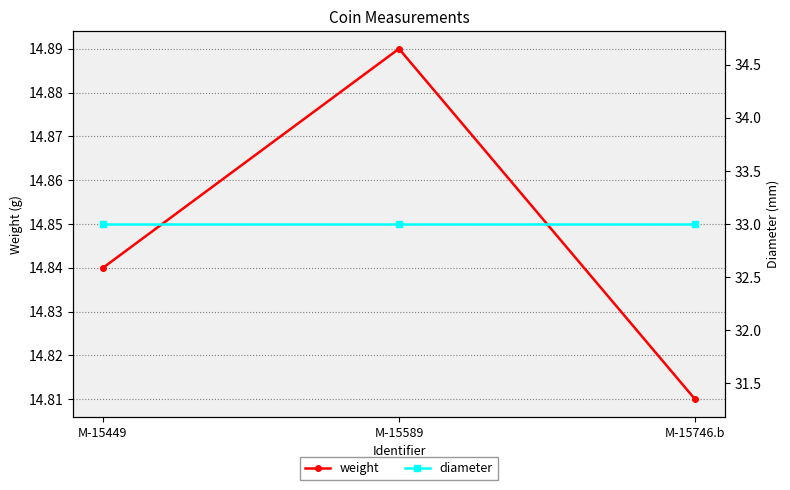

What is the difference between the highest and lowest values at M-15589?

18.1